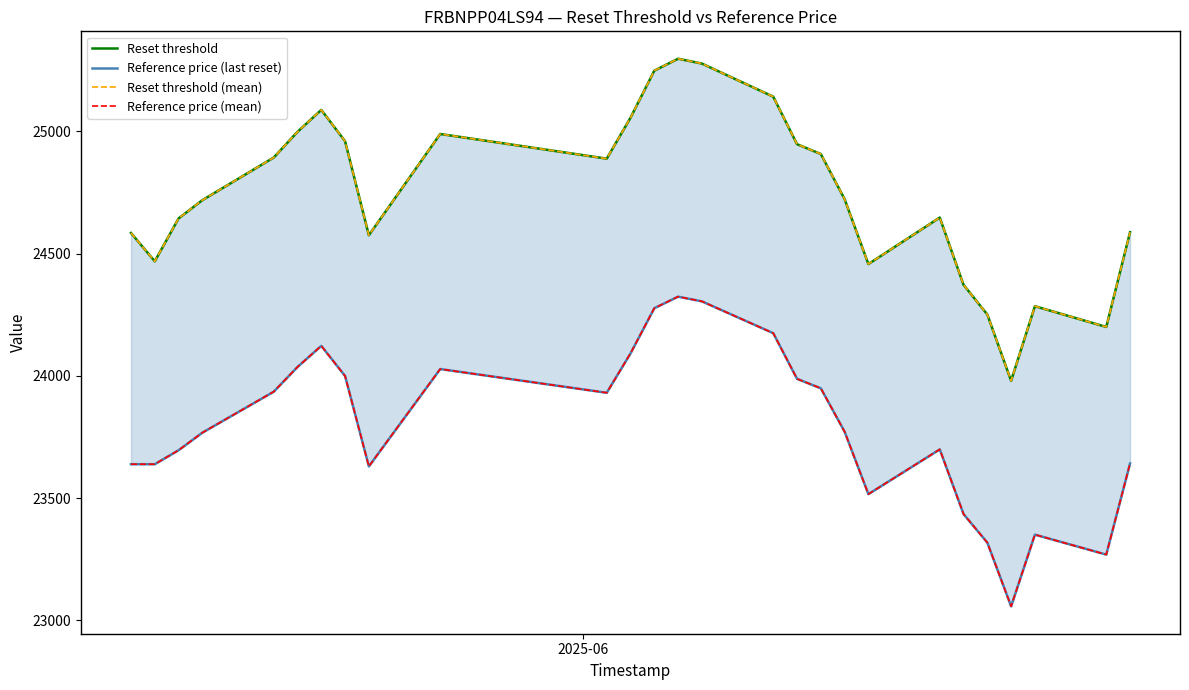

What is the value of the Reference price (last reset) point at the 10th from the left?

24027.7